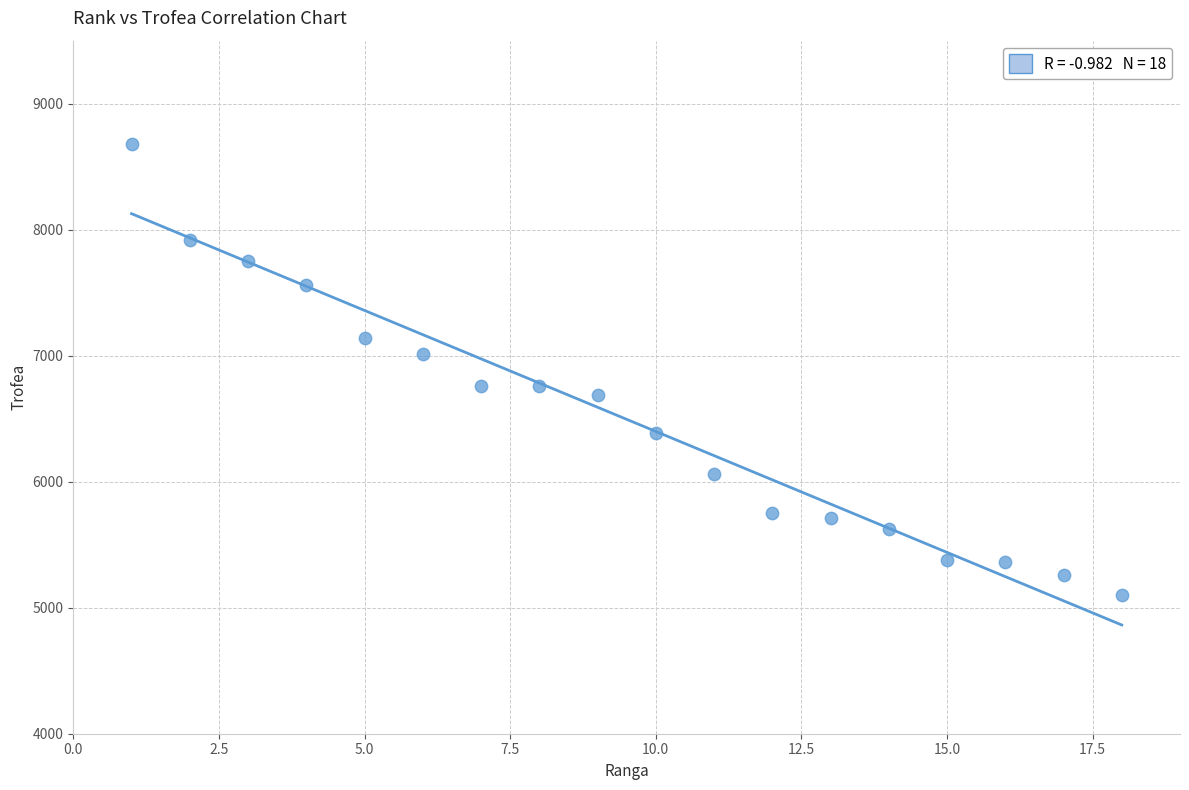

What is the range of X values (max minus min)?

17